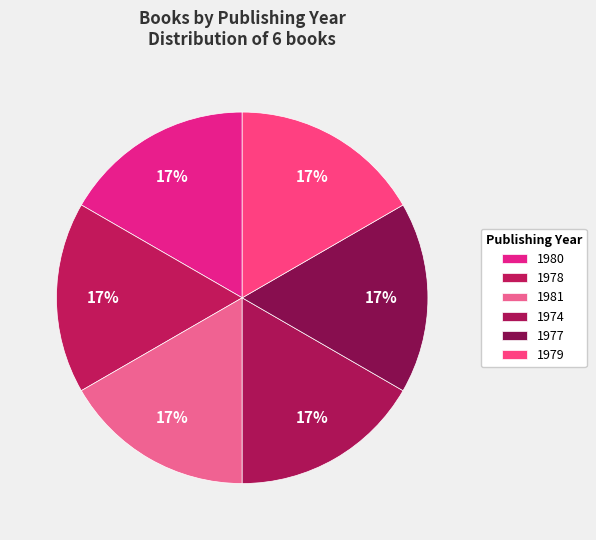

Between 1980 and 1978, which is larger?

1980